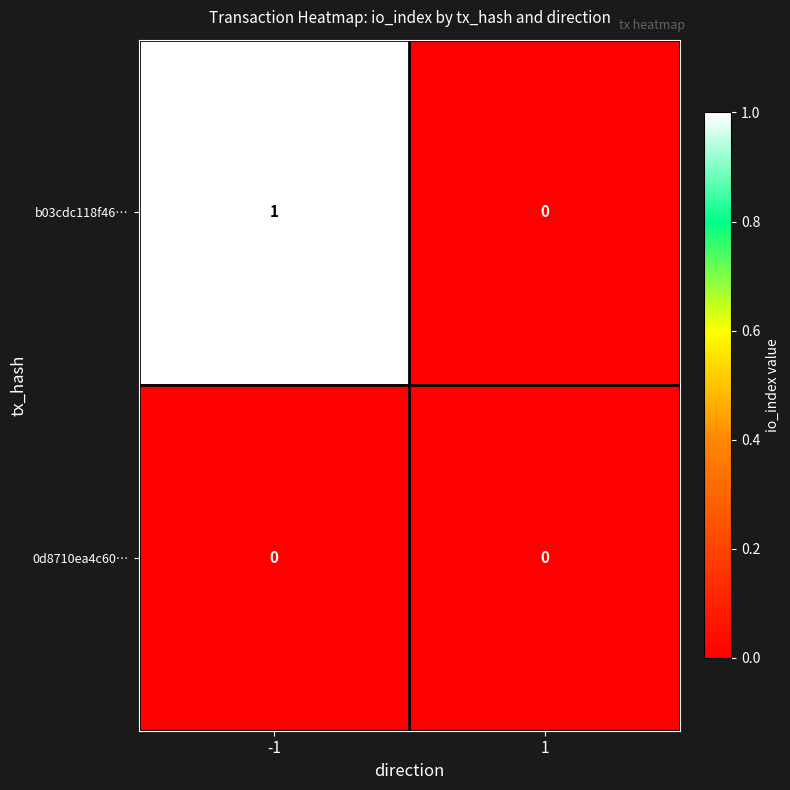

True or false: b03cdc118f46… has a value of 0 at 1.

True